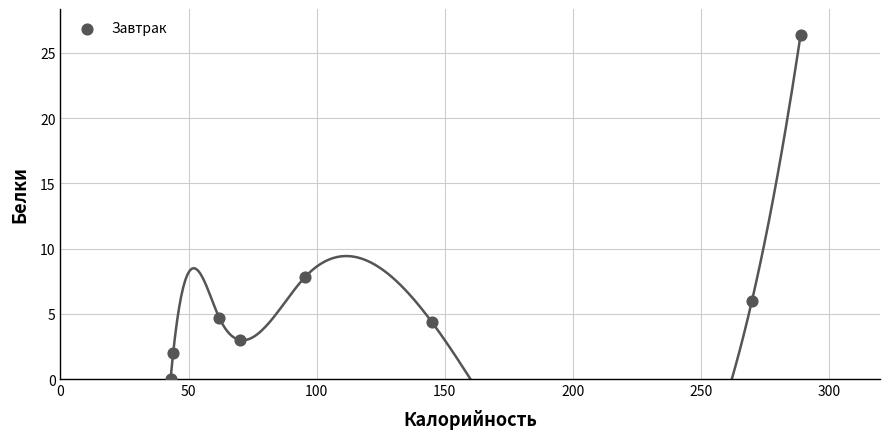

What is the average Y value?

6.8